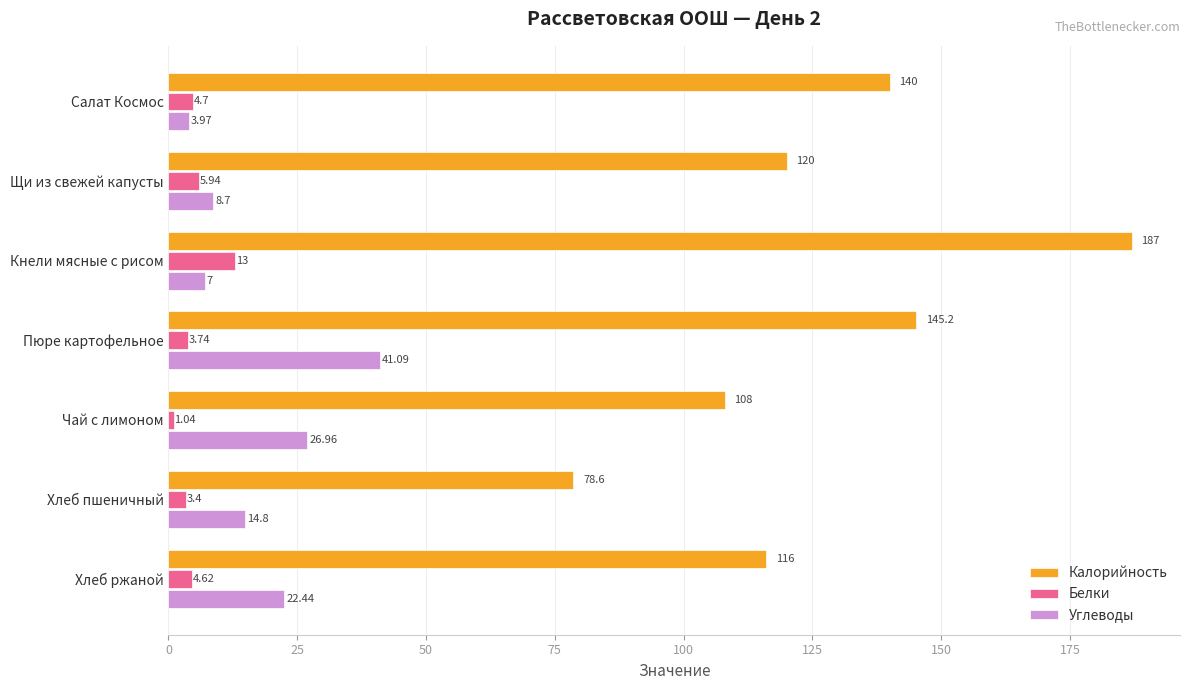

Which series has the largest total across all categories?

Калорийность